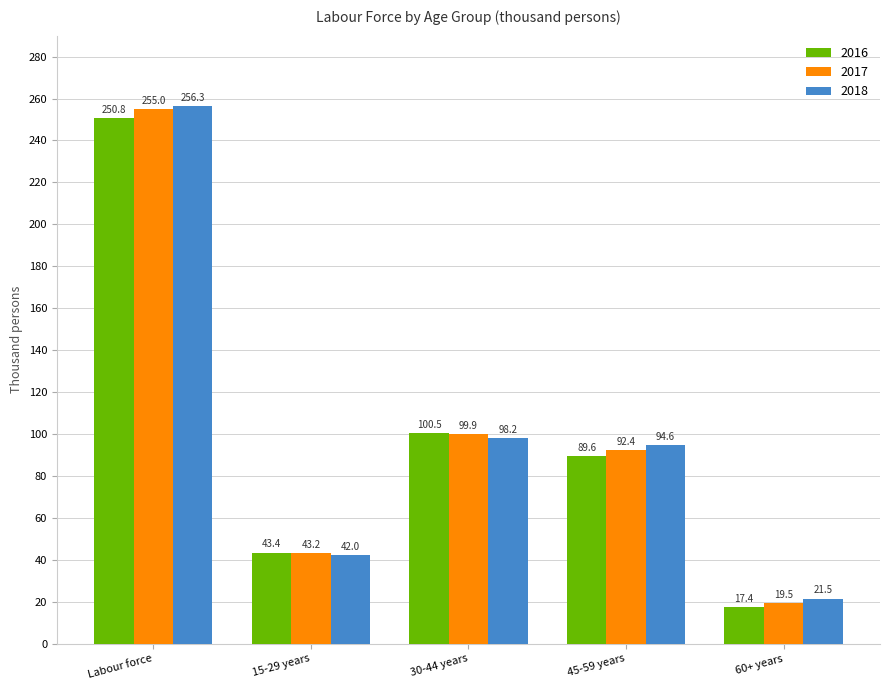

What is the highest value of the 2016 series?

250.8